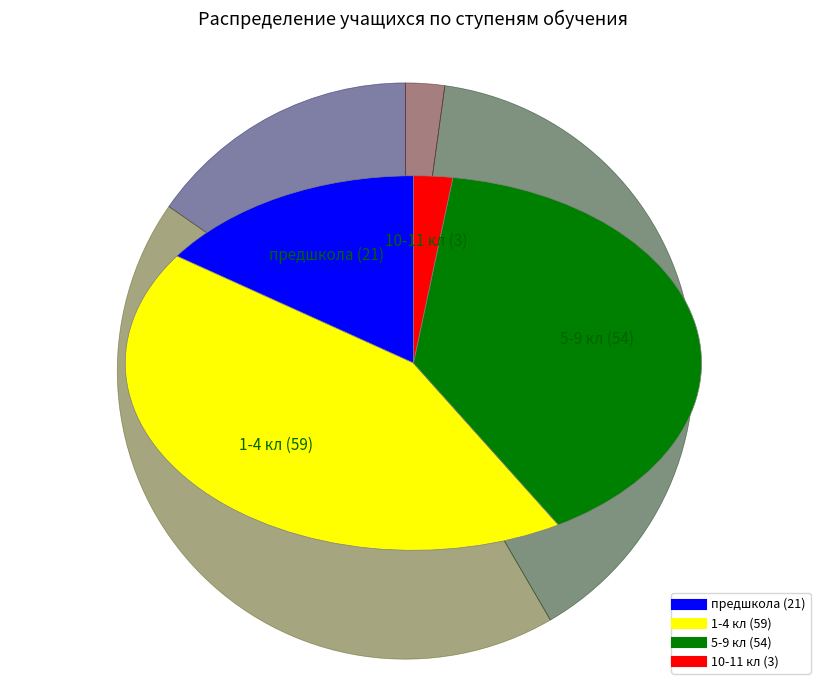

Rank the categories by value from lowest to highest.

10-11 кл, предшкола, 5-9 кл, 1-4 кл